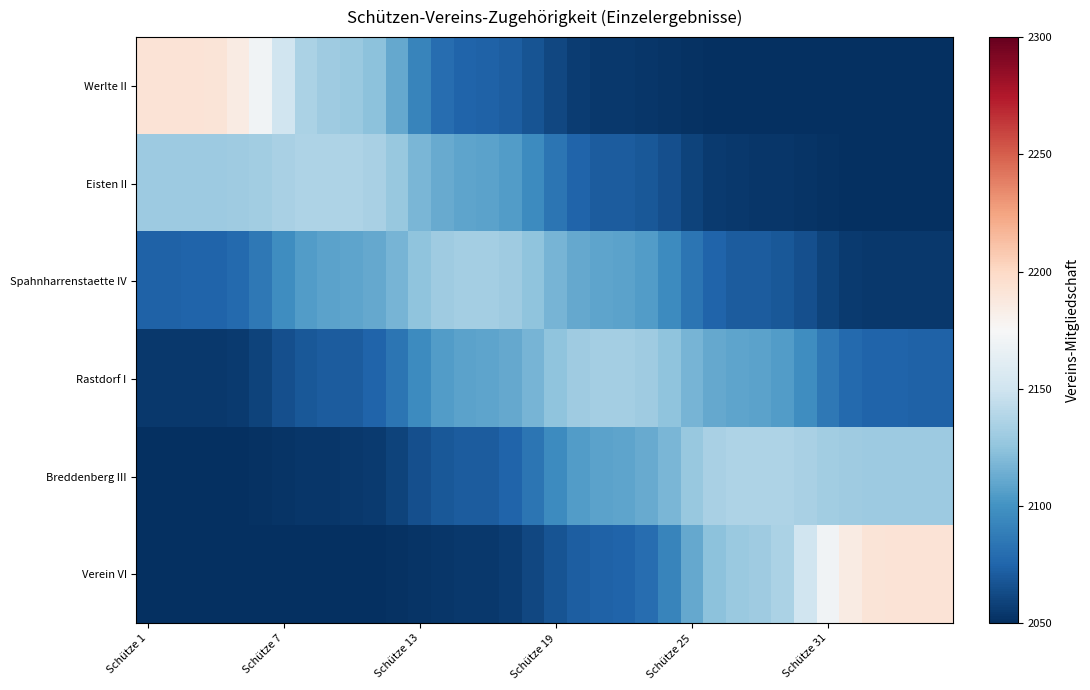

Which series has the widest spread of values?

Werlte II